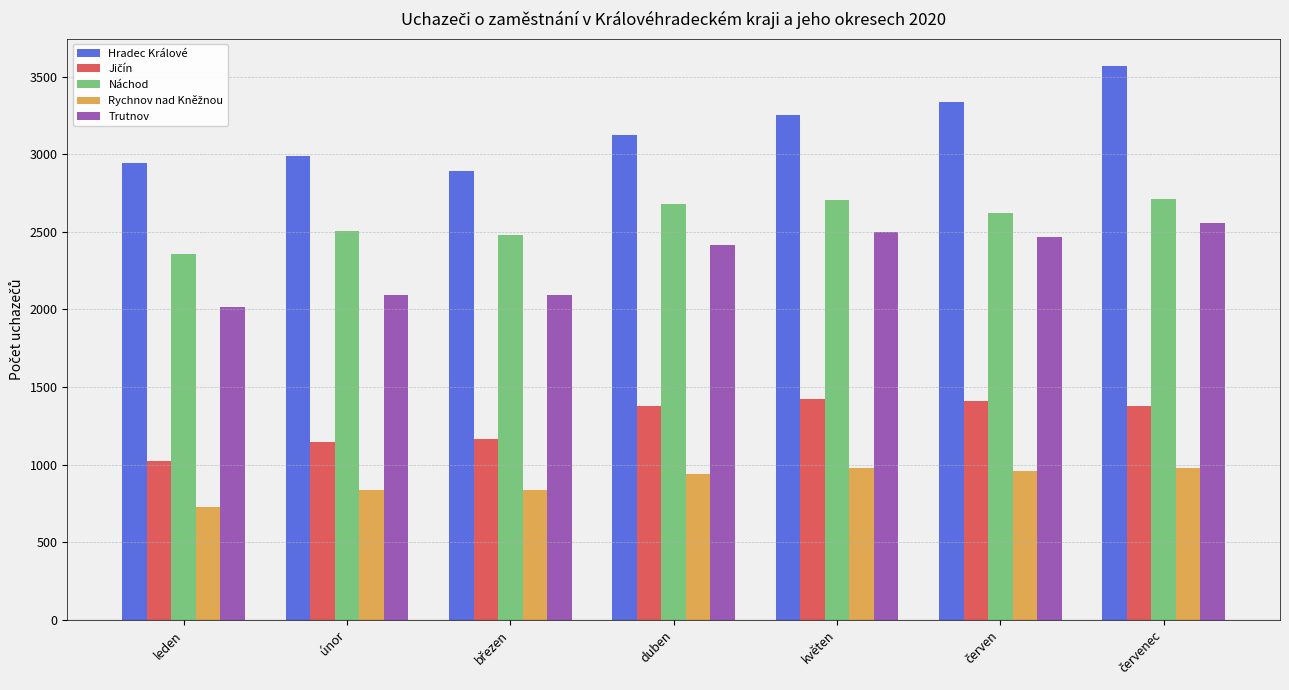

What is the smallest value displayed?

727